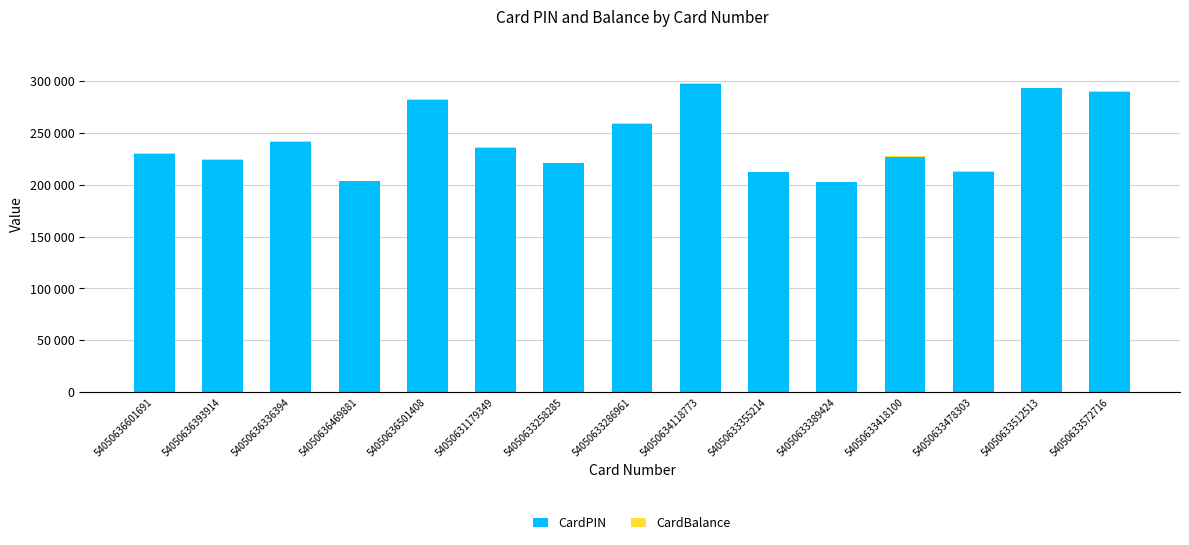

Does the chart contain stacked bars?

Yes